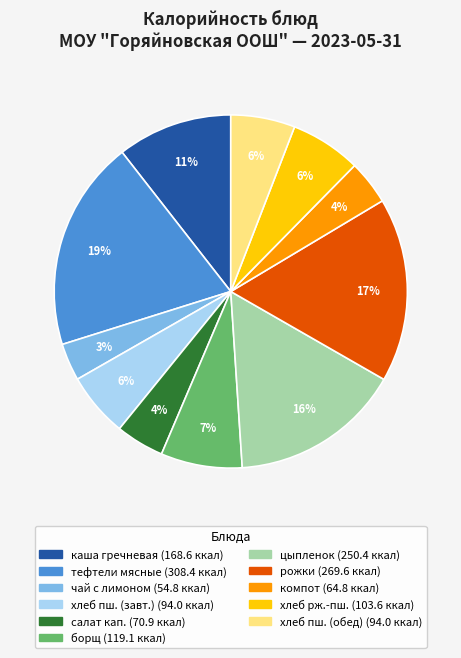

To the nearest percent, what is the difference between the largest and smallest slice percentages?

16%